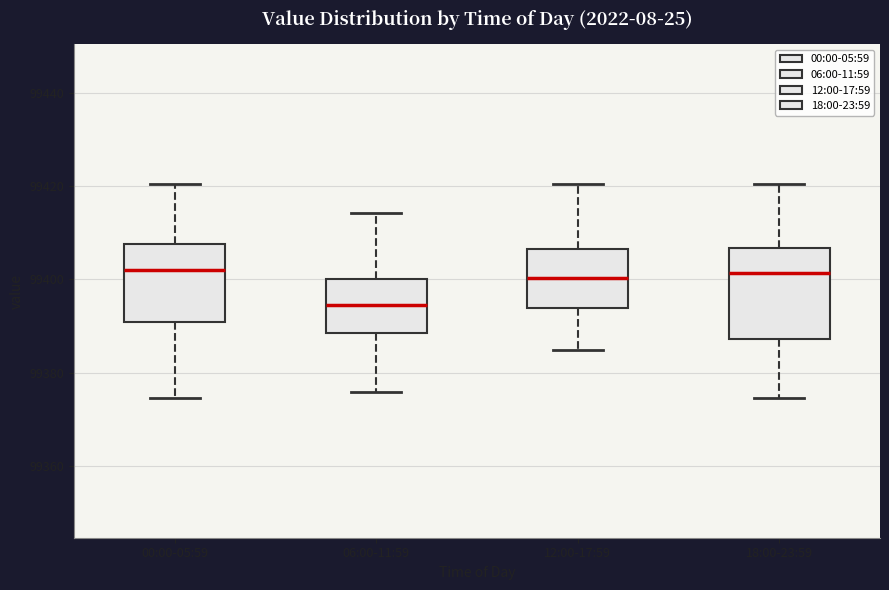

Where does the lower whisker of the box for 12:00-17:59 end on the y-axis? The values are not printed on the chart, so give them approximately, as read against the axis.

99384